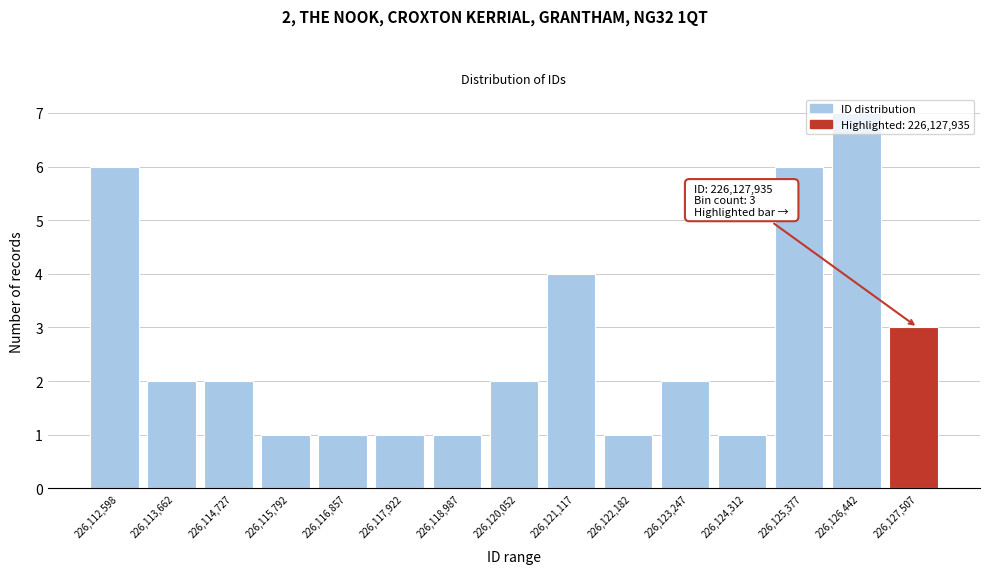

What is the difference between the maximum and minimum values?

6